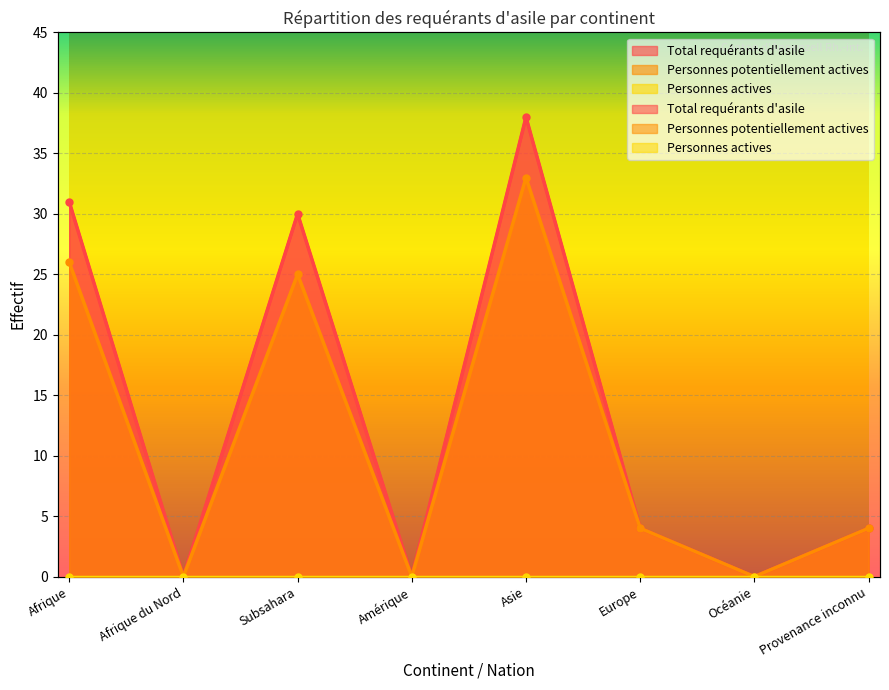

Which has a higher value, Europe or Asie?

Asie